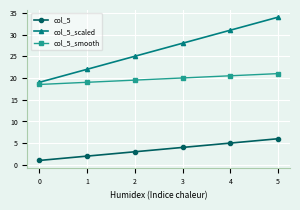

True or false: col_5 and col_5_scaled cross at least once.

False